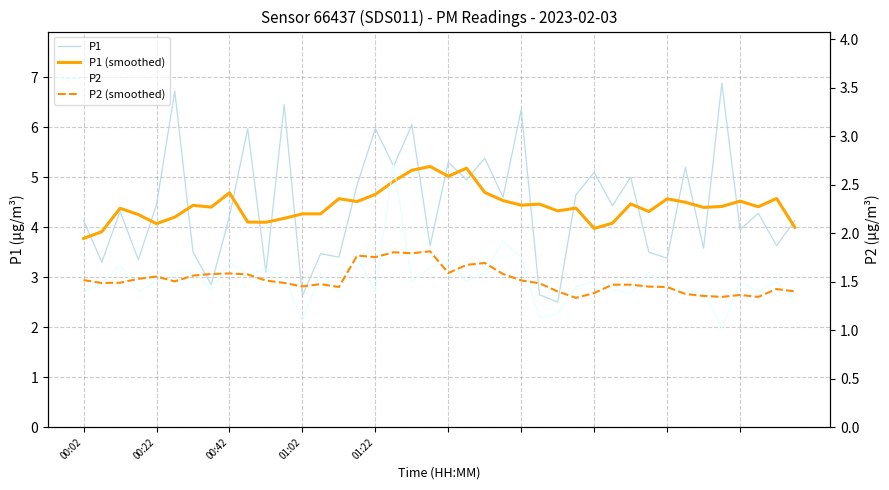

What is the maximum value shown in the chart?

6.9